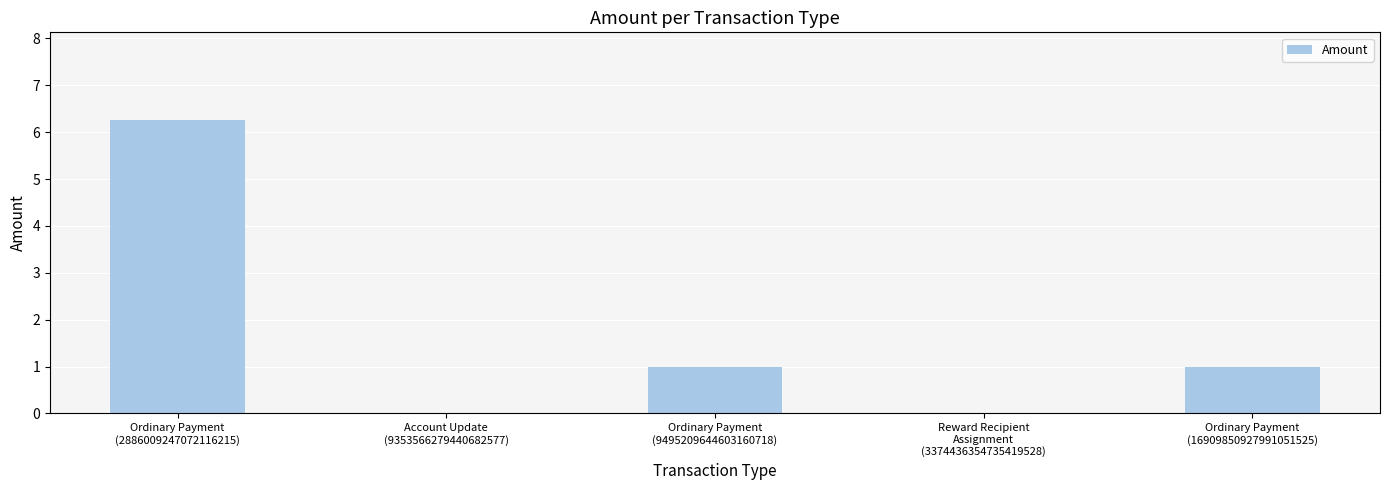

At which label does the data first exceed 1?

Ordinary Payment
(2886009247072116215)